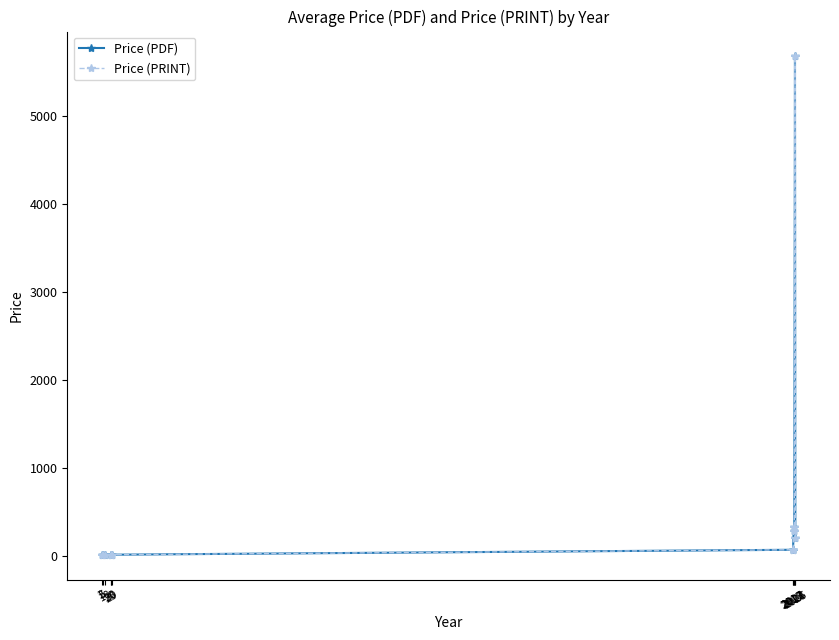

Is this an area chart (filled region under the line)?

No